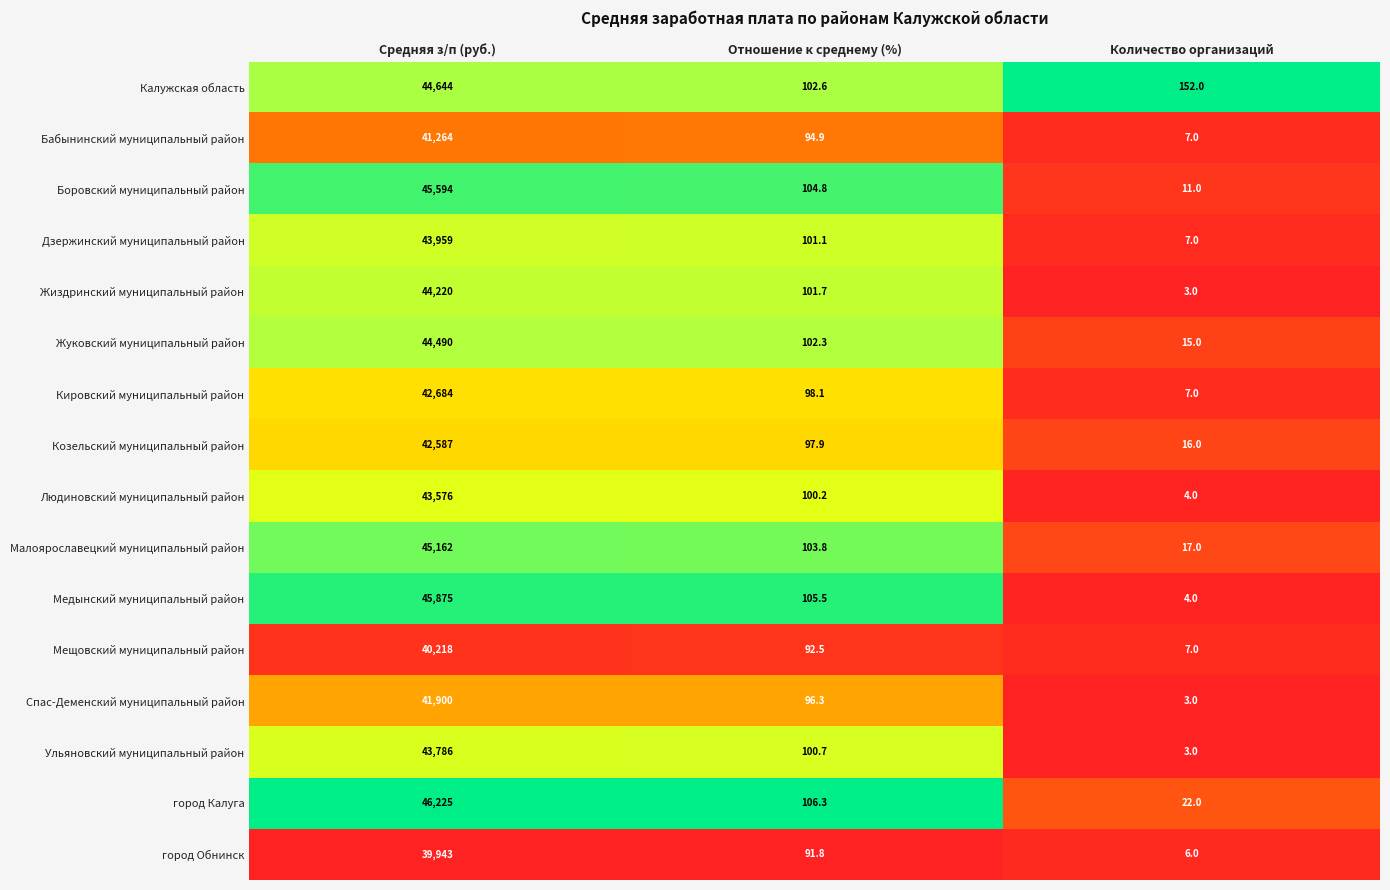

At which label is Дзержинский муниципальный район closest to 21983?

Отношение к среднему (%)